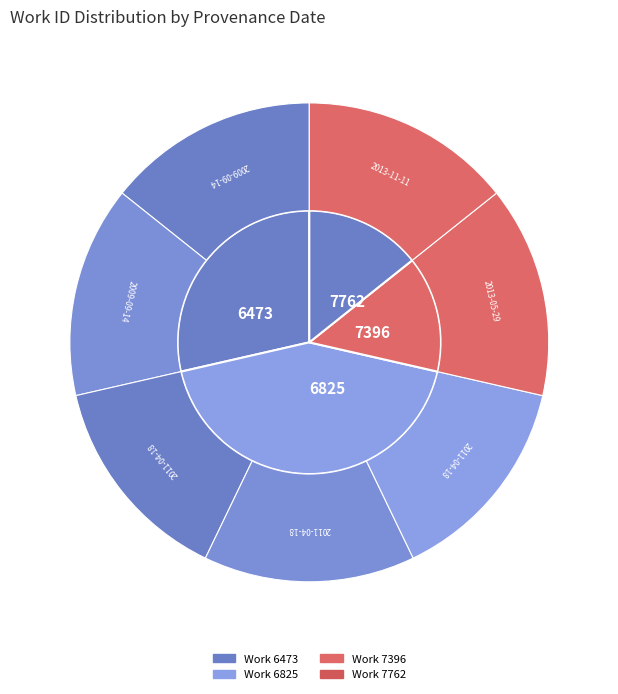

Which slice is the smallest?

2009-09-14